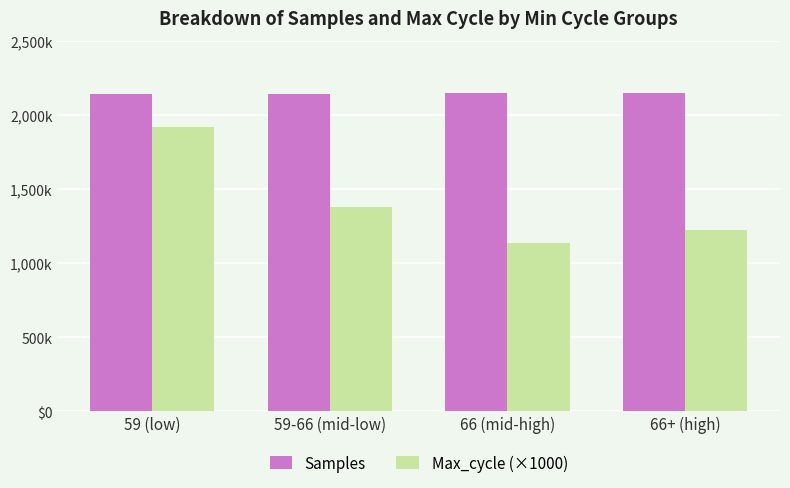

Does the chart contain stacked bars?

No